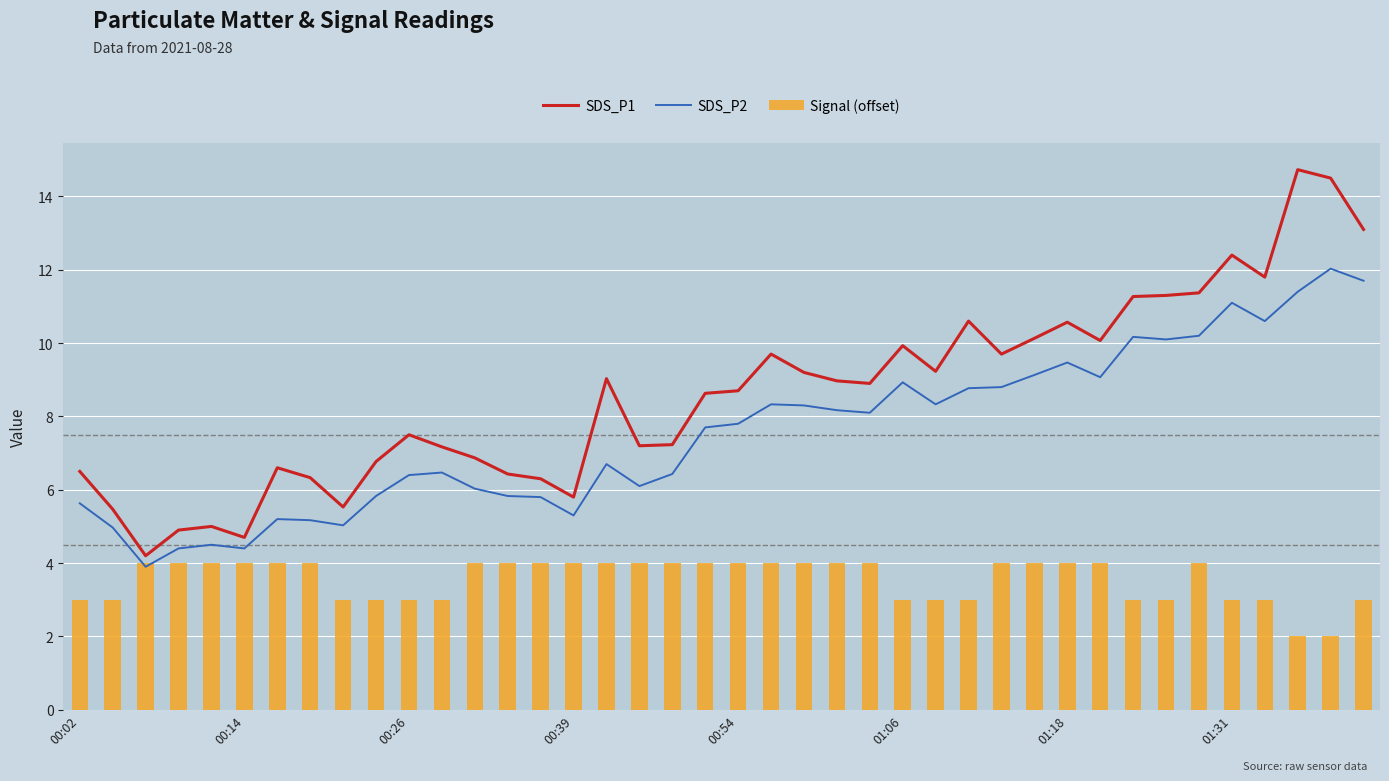

What is the spread (max minus min) of values at 37?

12.7